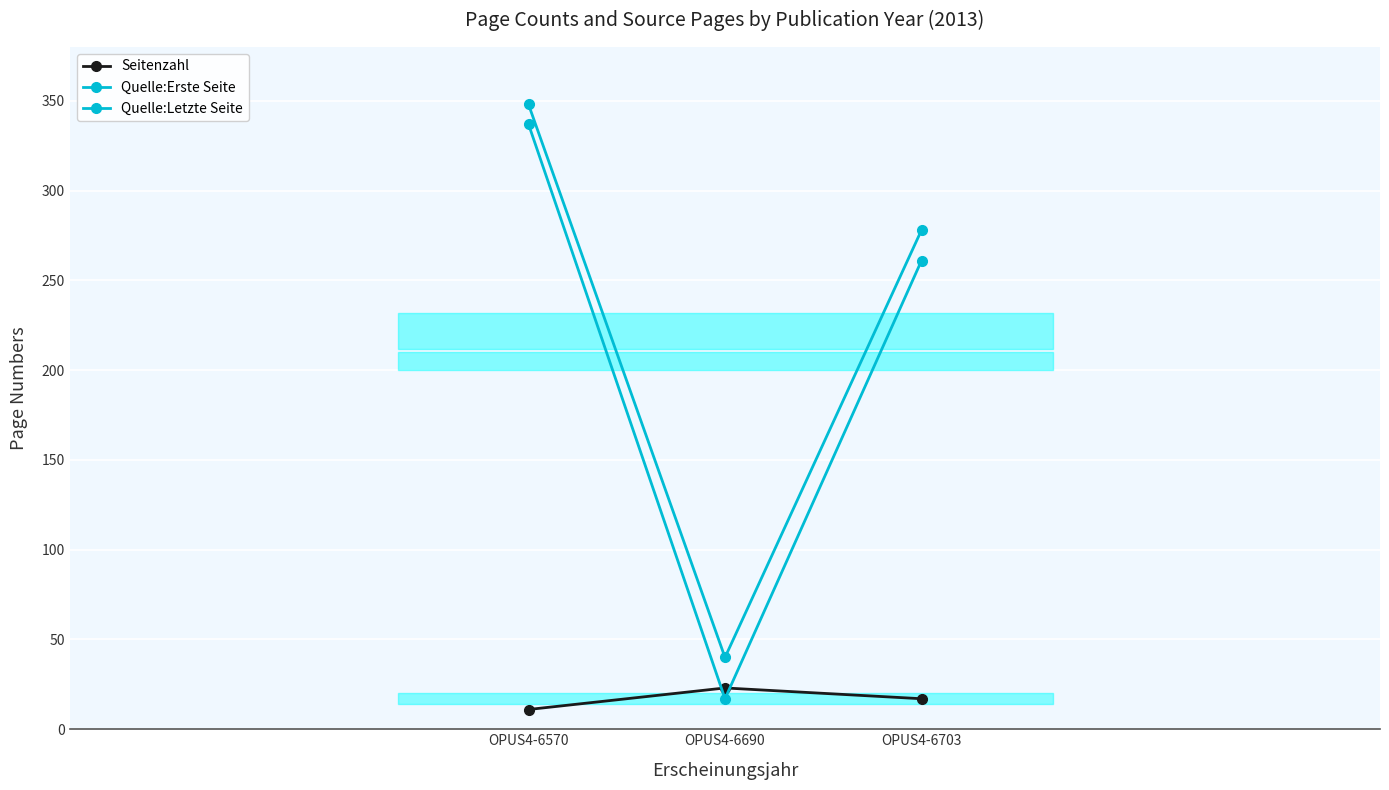

Which series has the largest range (max minus min)?

Quelle:Erste Seite